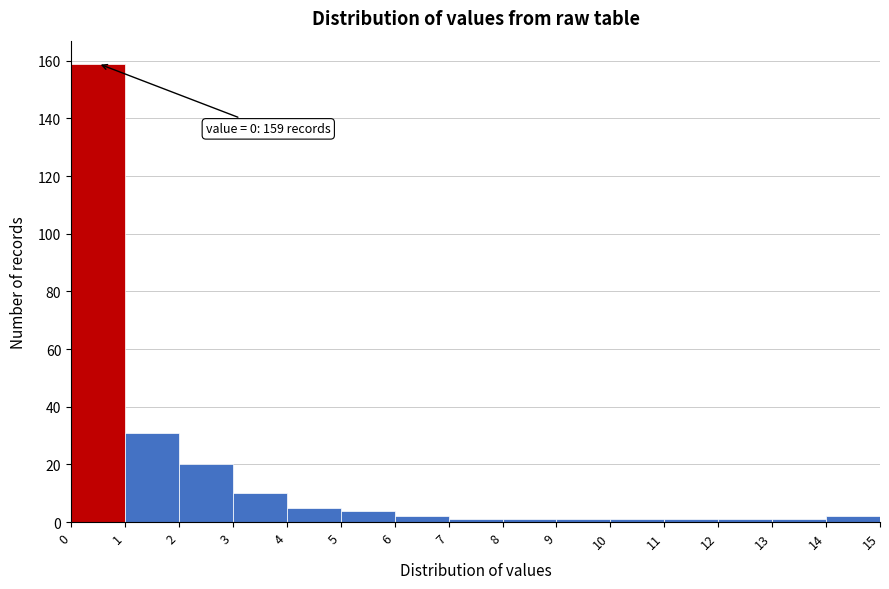

Over which range of the x-axis is the bar tallest?

0 to 1